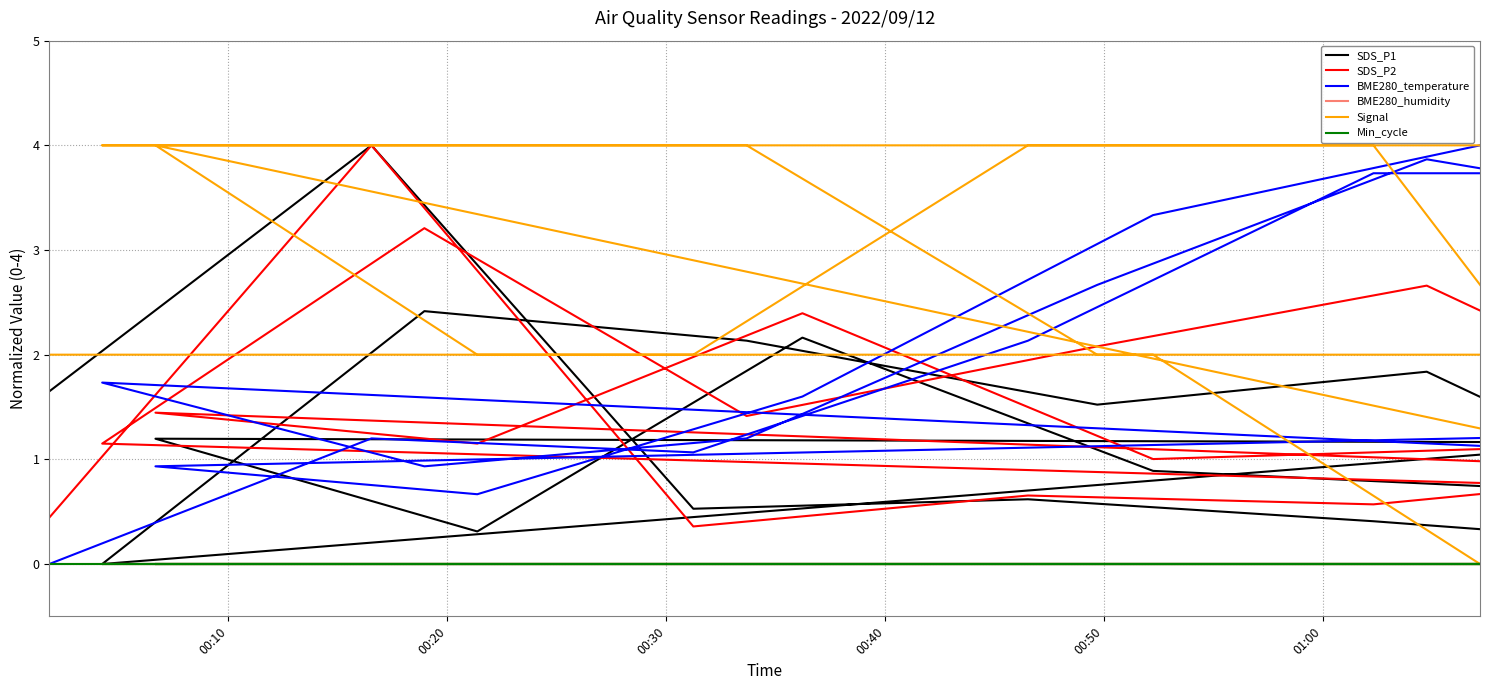

Reading right to left, what are all the values shown in this chart?

SDS_P1: 0.7	0.9	2.2	0.3	1.2	1.2	0.3	1.8	1.5	2.1	2.4	0.0	1.6	0.3	0.2	0.4	0.6	0.5	4.0	1.6
SDS_P2: 1.1	1.0	2.4	1.2	1.4	0.8	1.2	2.7	2.1	1.4	3.2	1.2	0.6	0.0	0.9	0.6	0.7	0.4	4.0	0.4
BME280_temperature: 4.0	3.3	1.6	0.7	0.9	1.3	3.3	3.9	2.7	1.2	0.9	1.7	0.8	1.9	3.7	3.7	2.1	1.1	1.2	0.0
BME280_humidity: 0.0	0.0	0.0	0.0	0.0	0.0	0.0	0.0	0.0	0.0	0.0	0.0	0.0	0.0	0.0	0.0	0.0	0.0	0.0	0.0
Signal: 0.0	2.0	2.0	2.0	4.0	0.0	2.0	2.0	2.0	4.0	4.0	4.0	4.0	4.0	0.0	4.0	4.0	2.0	2.0	2.0
Min_cycle: 0.0	0.0	0.0	0.0	0.0	0.0	0.0	0.0	0.0	0.0	0.0	0.0	0.0	0.0	0.0	0.0	0.0	0.0	0.0	0.0